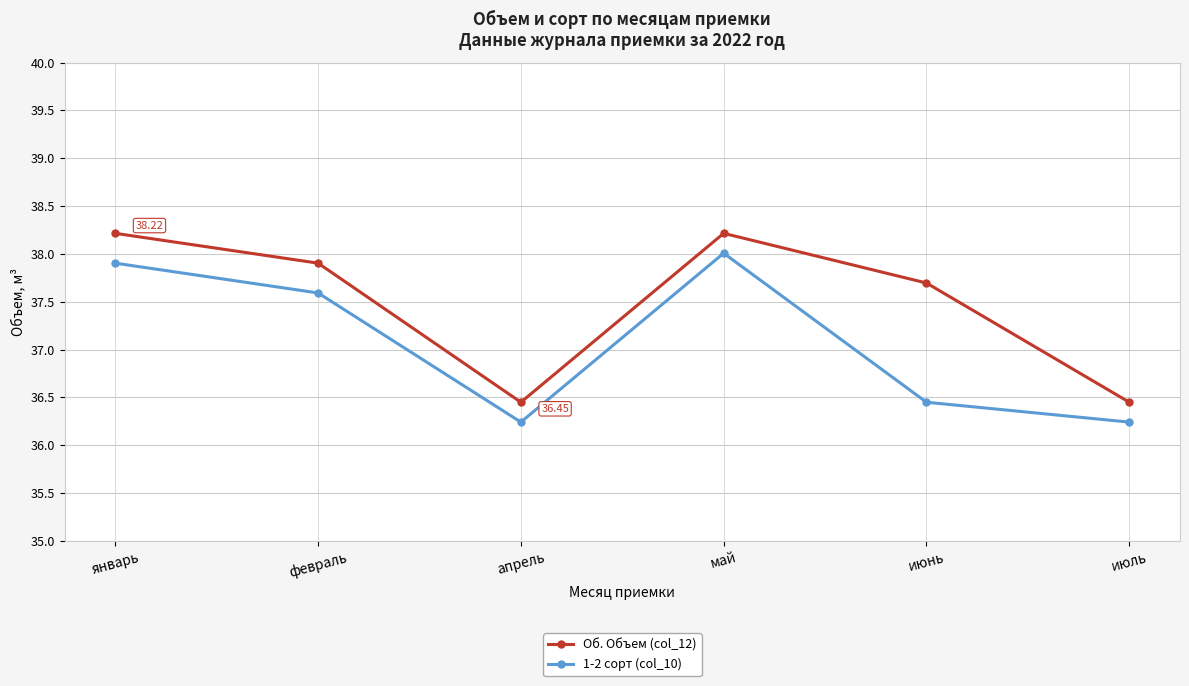

Which series changed the most between май and июнь?

1-2 сорт (col_10)